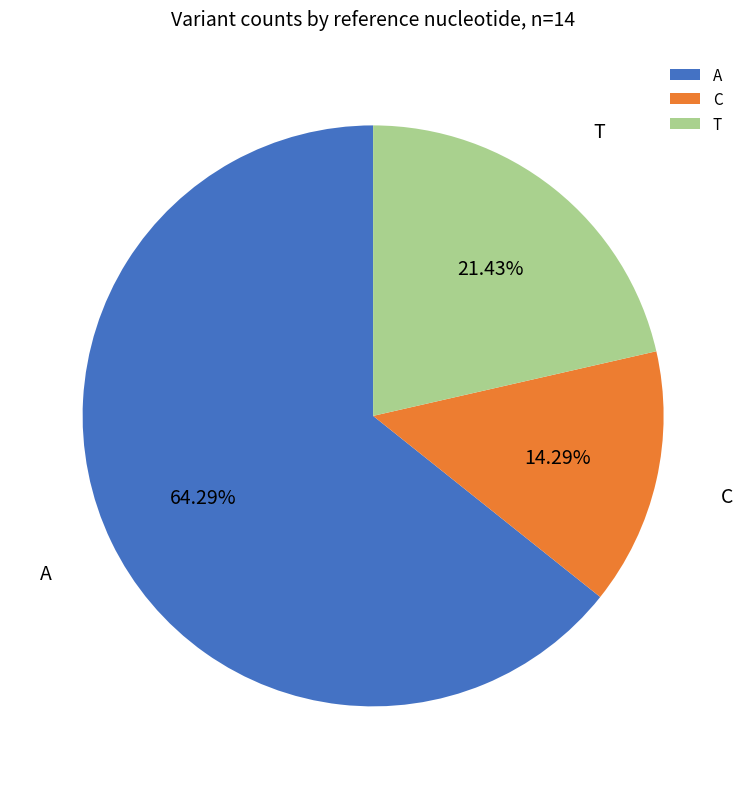

How many segments does this pie chart have?

3